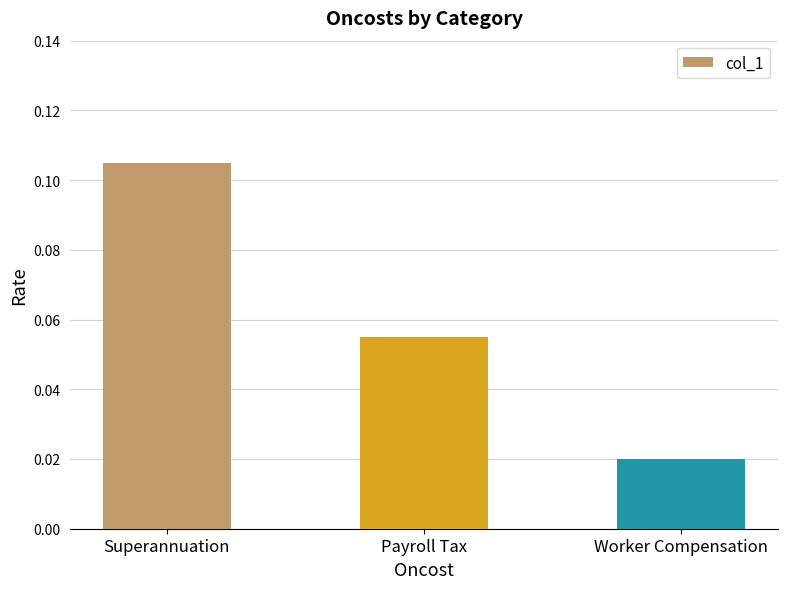

The value at Superannuation is 0.0. True or false?

False